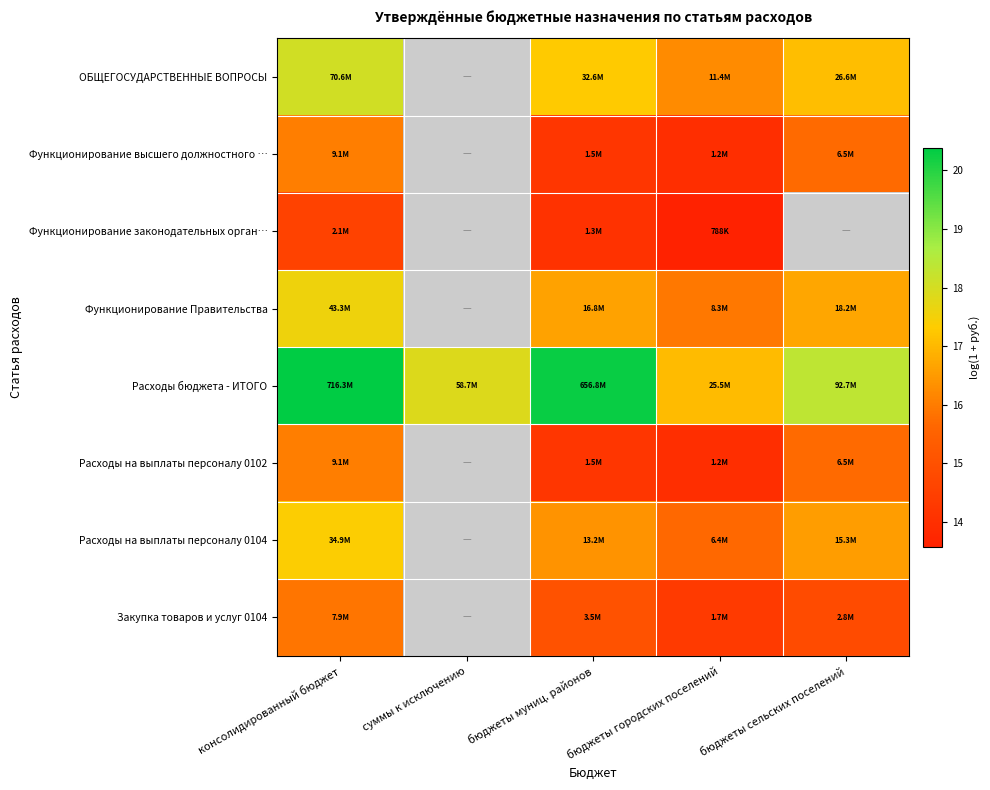

Which series has the largest total across all categories?

Расходы бюджета - ИТОГО